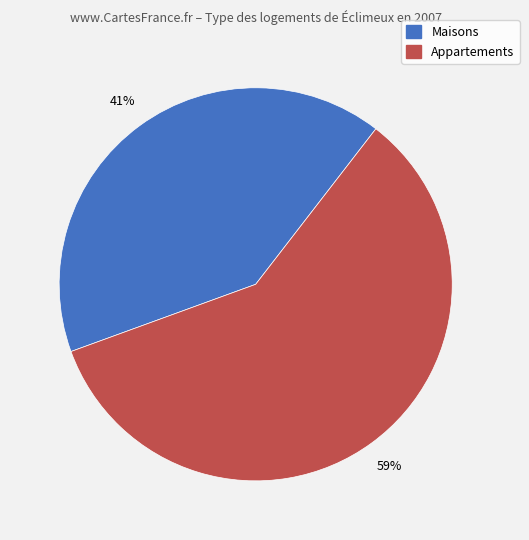

To the nearest percent, what percentage of the pie is Appartements?

59%